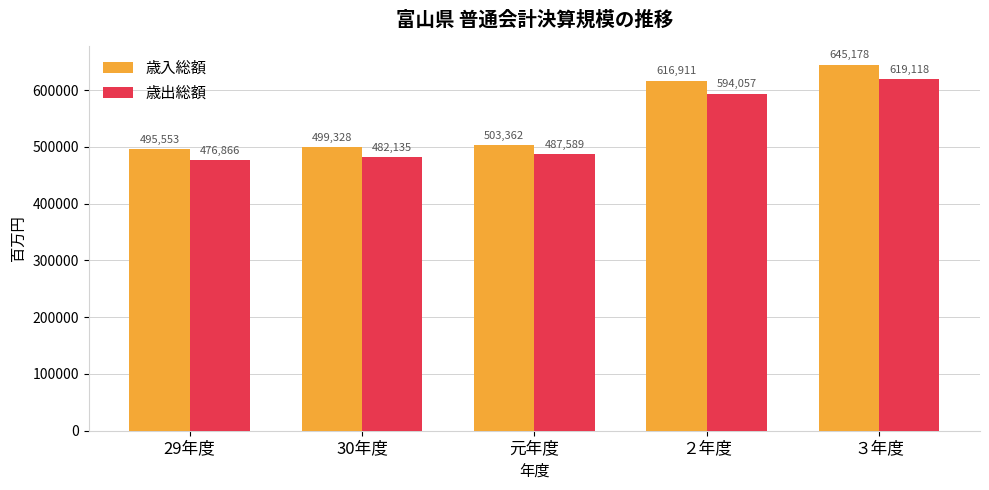

Which series has the largest total across all categories?

歳入総額